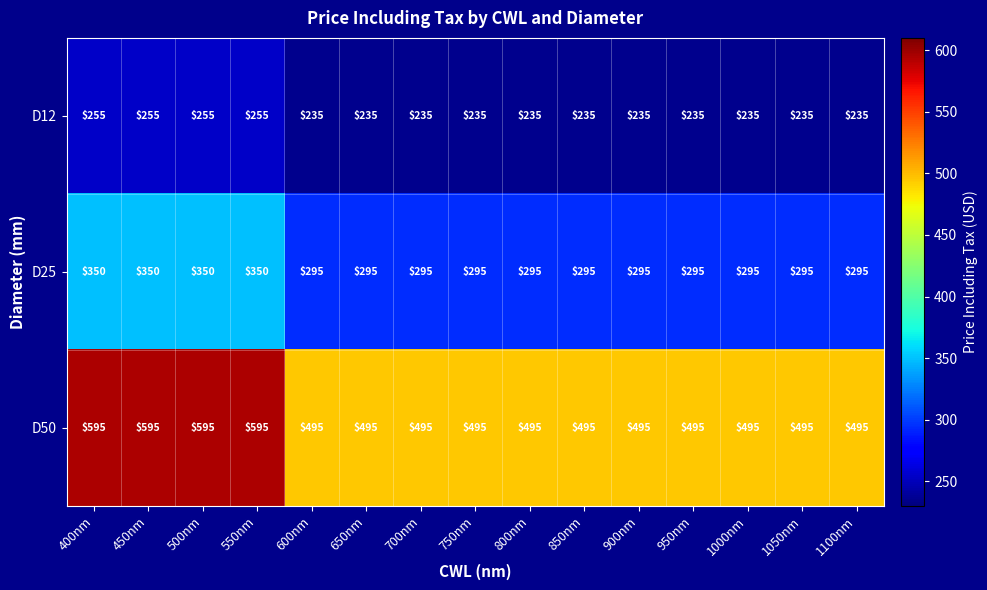

How many D12 values are between 235 and 255?

15